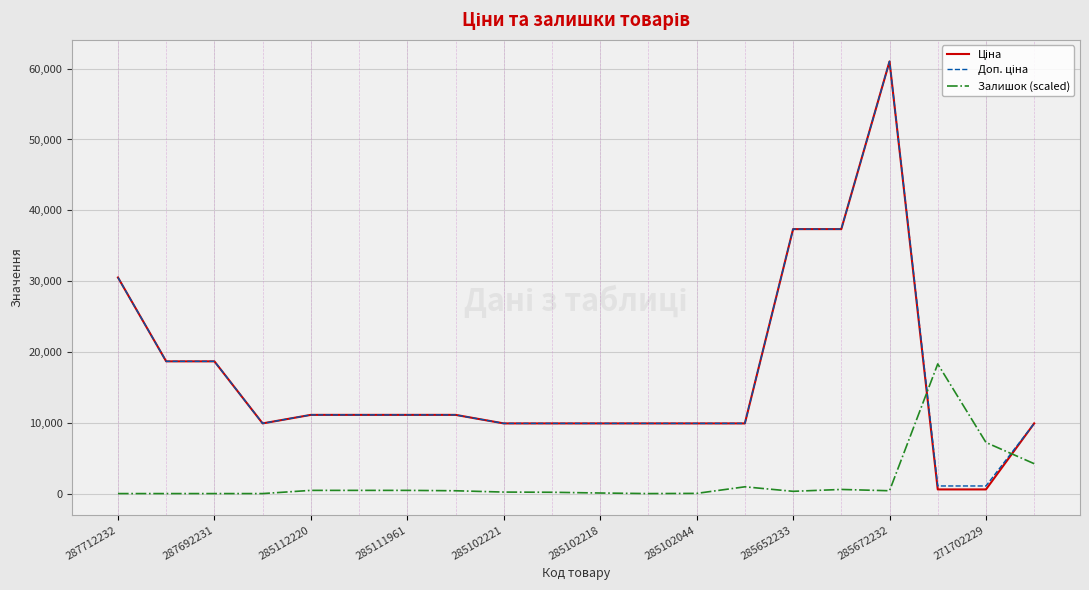

What is the greatest value displayed?

61024.7